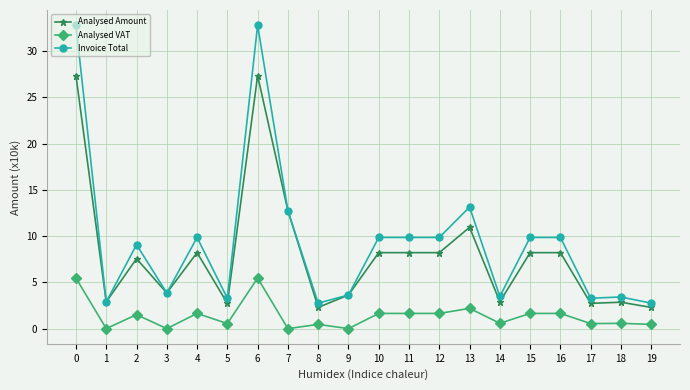

What is the difference between the maximum and minimum values in the Analysed VAT series?

5.5